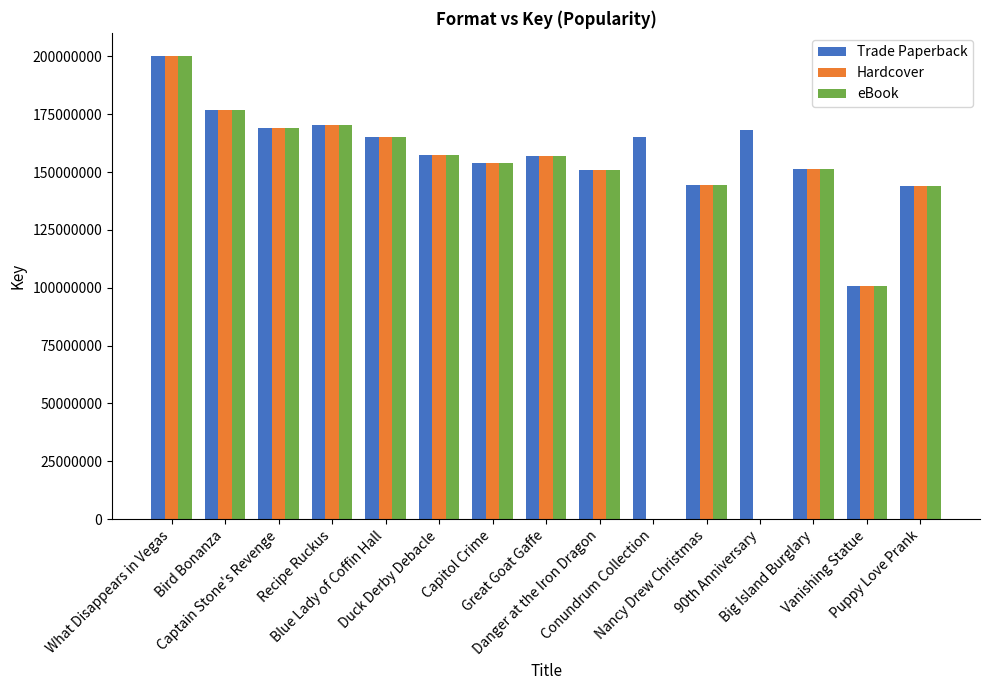

How many series are shown in this chart?

3